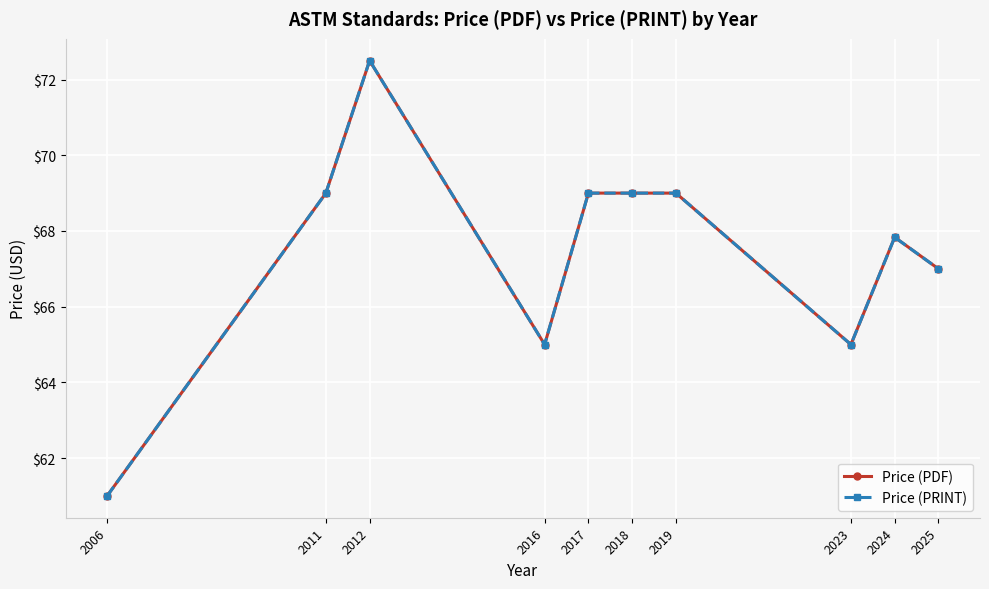

Reading left to right, transcribe all the data shown in this chart.

Price (PDF): 61.0	69.0	72.5	65.0	69.0	69.0	69.0	65.0	67.8	67.0
Price (PRINT): 61.0	69.0	72.5	65.0	69.0	69.0	69.0	65.0	67.8	67.0